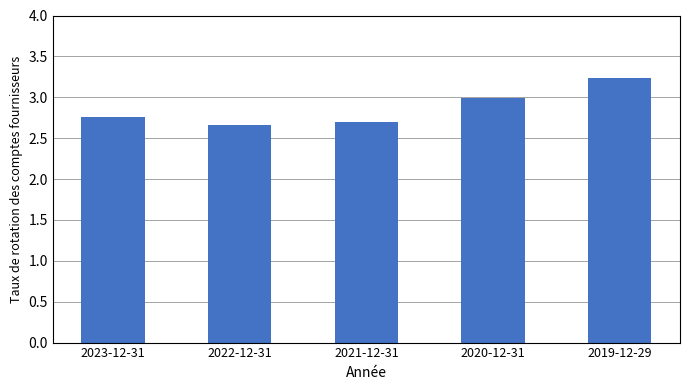

What is the label of the 5th bar from the left?

2019-12-29